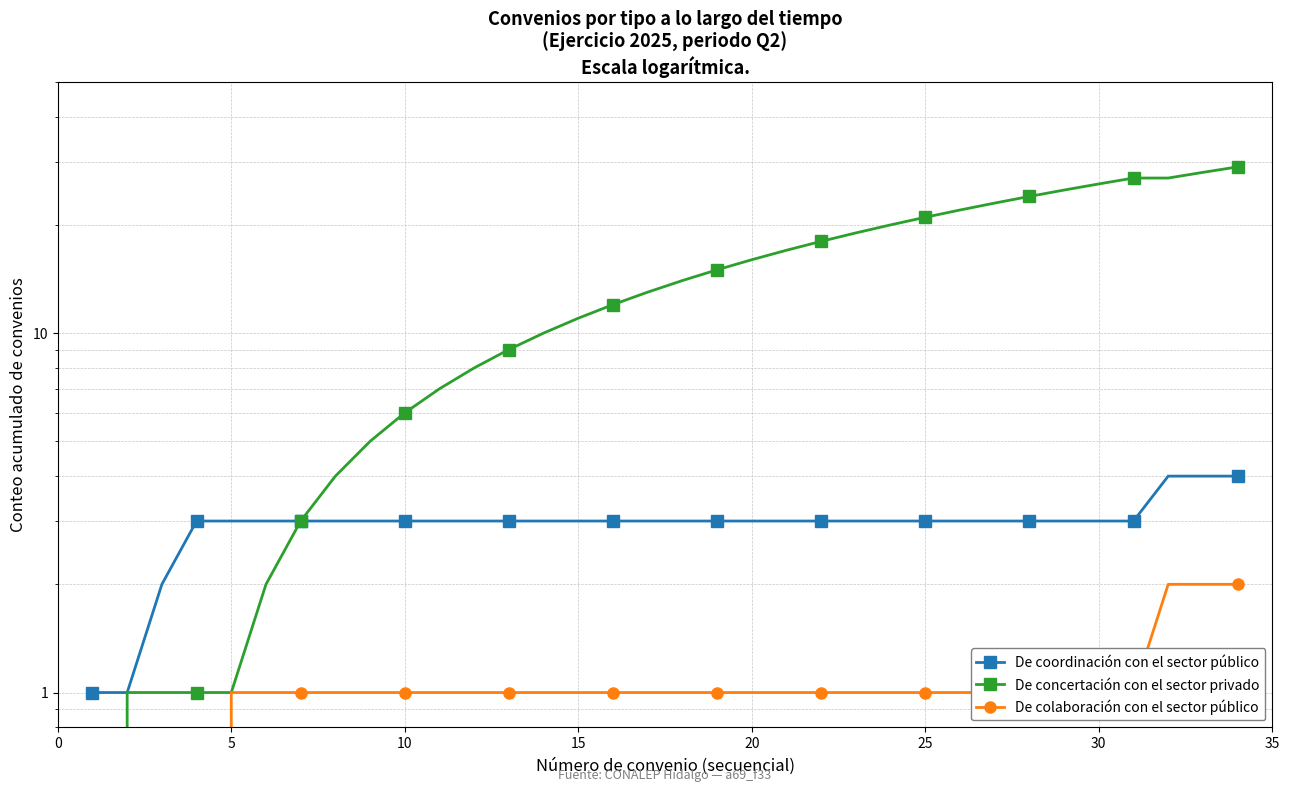

How many values in the De coordinación con el sector público series exceed 3?

3